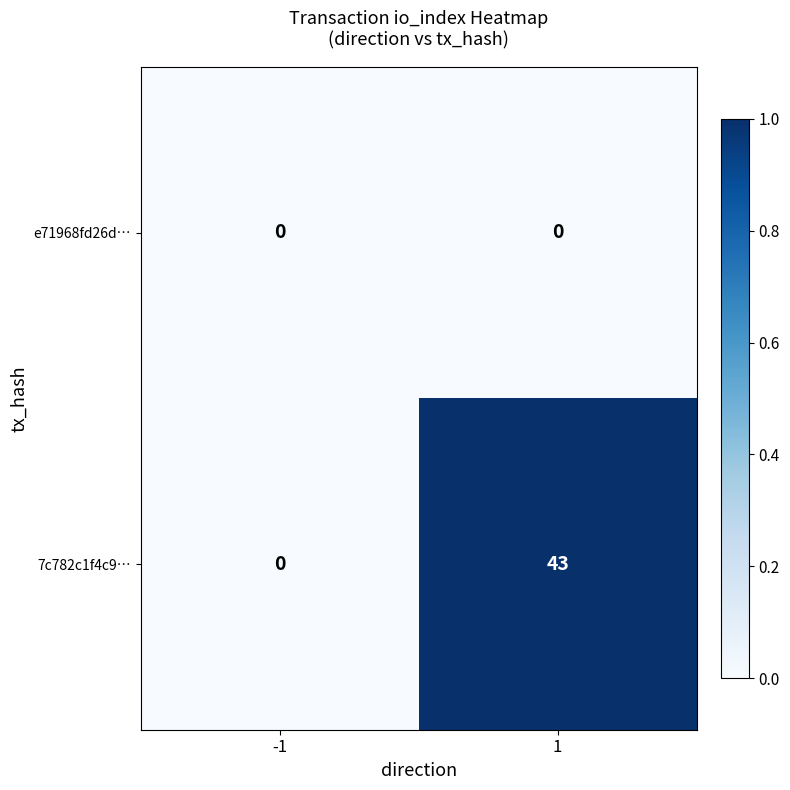

How many categories are shown in the chart?

2